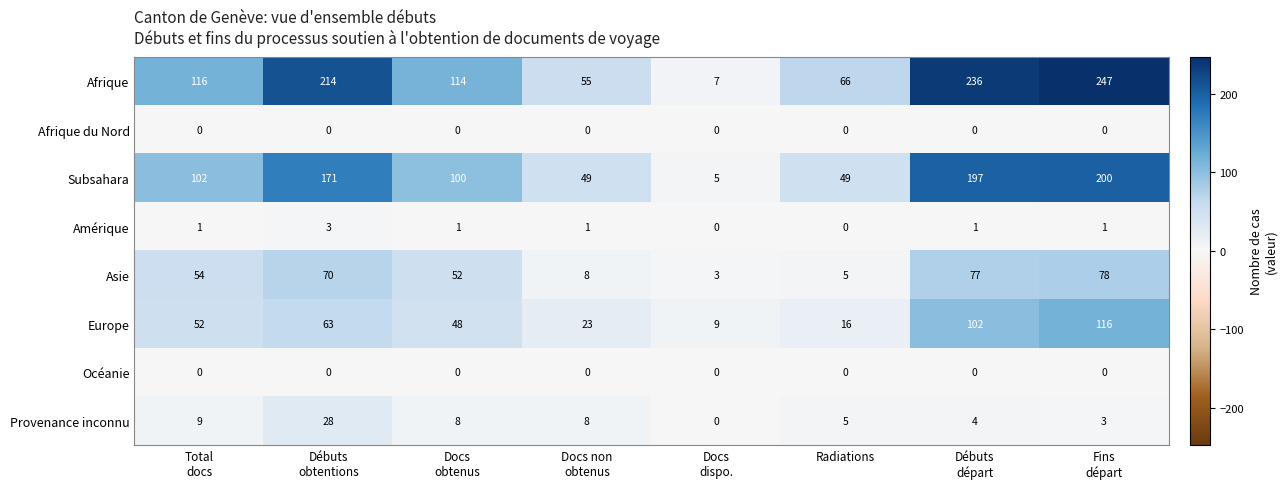

At which category is the sum across all series the highest?

Fins
départ